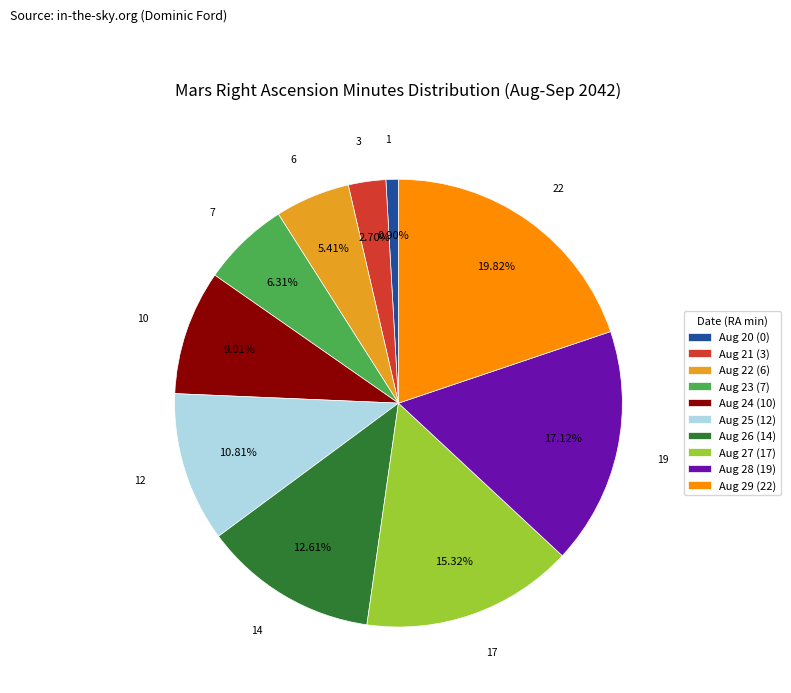

Is Aug 25 (12) the majority of the pie?

No